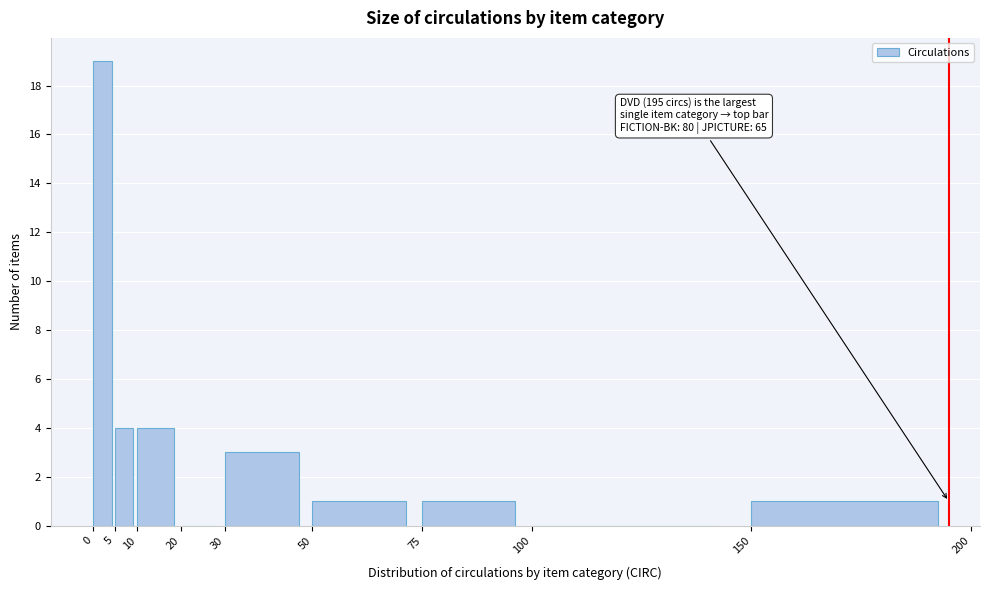

Which range on the x-axis has the tallest bar?

0 to 5